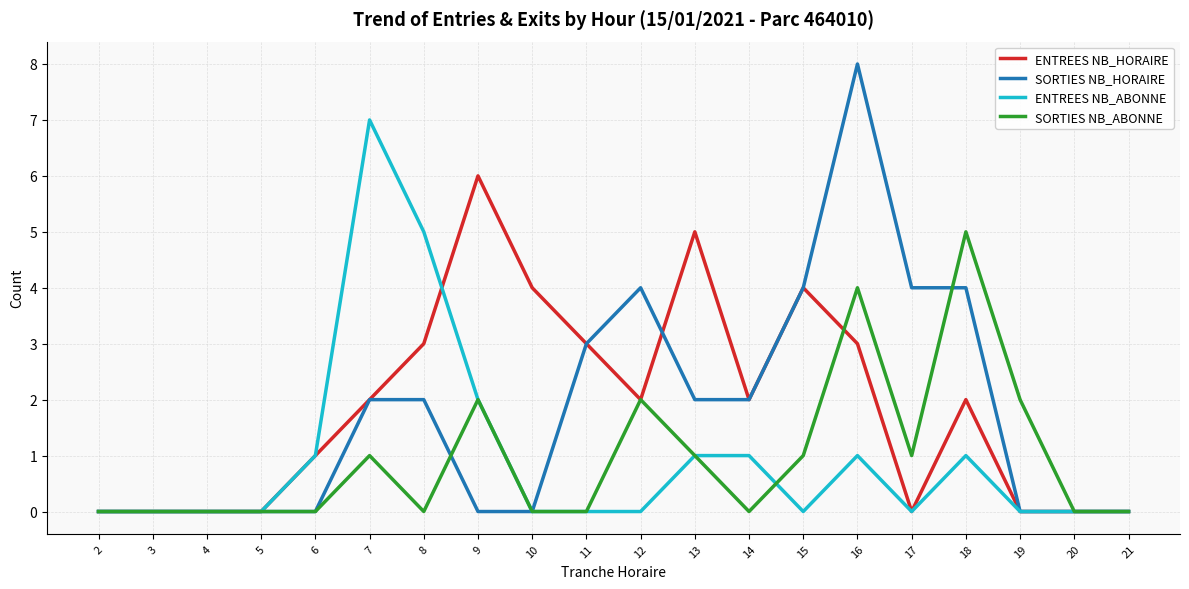

What is the maximum value shown in the chart?

8